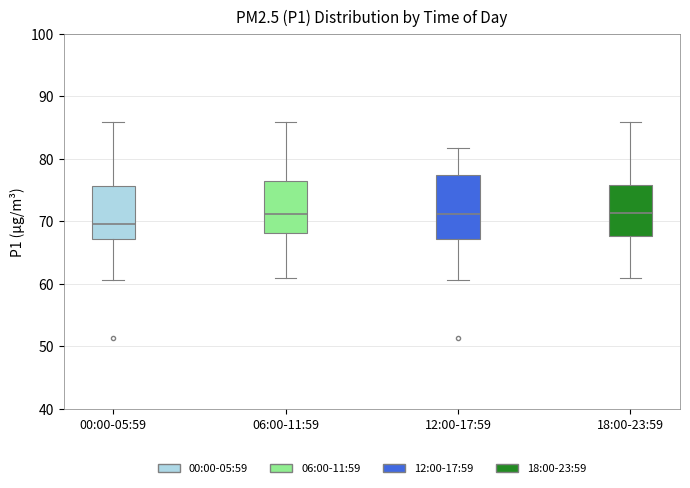

Which box is the tallest, from its lower edge to its upper edge?

12:00-17:59